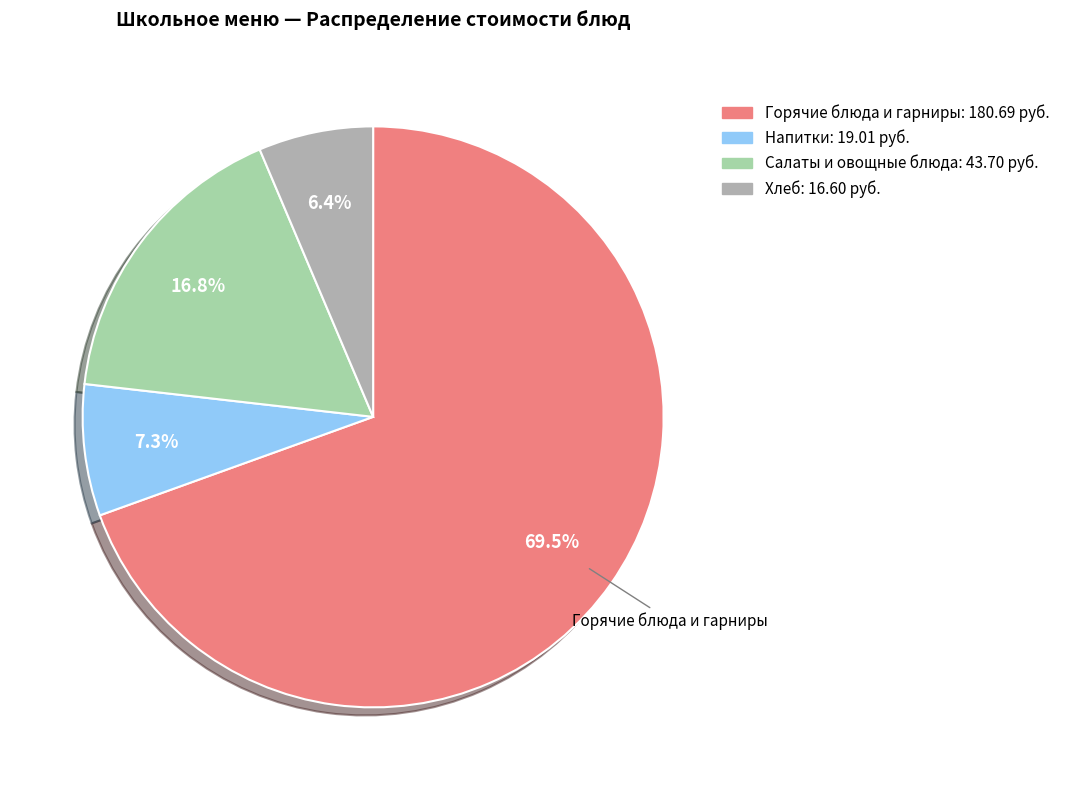

Is there a majority slice in this chart?

Yes